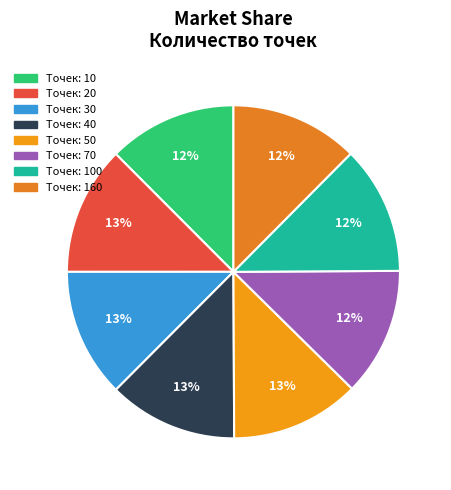

Which slice is the largest?

50